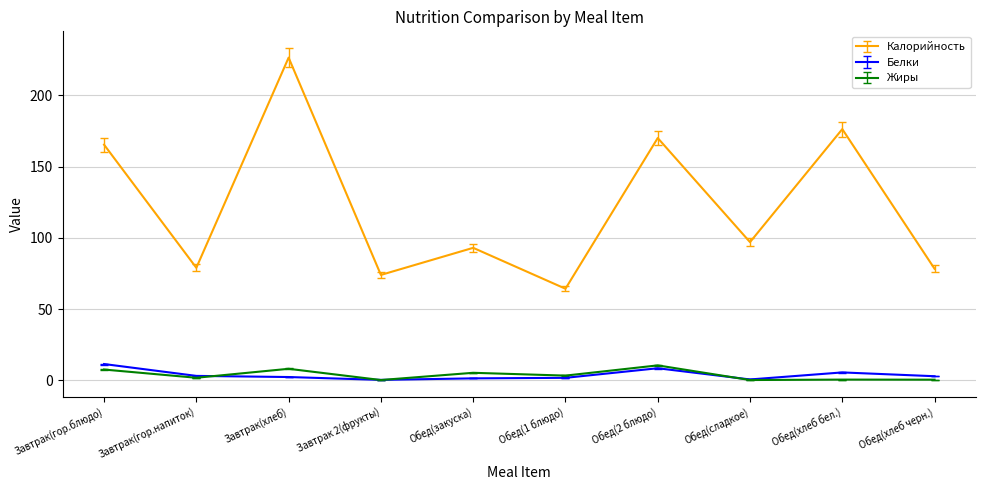

True or false: Калорийность and Белки cross at least once.

False